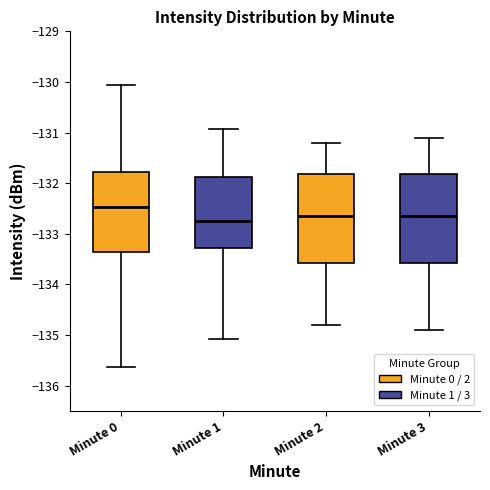

Reading left to right, transcribe this box plot: for each box, give where its median line is, the range the box spans, and where its two whiskers end, as read against the y-axis. The values are not printed on the chart, so give them approximately, as read against the axis.

Minute 0: median -132.5, box -133.4 to -131.8, whiskers -135.6 to -130.1
Minute 1: median -132.7, box -133.3 to -131.9, whiskers -135.1 to -130.9
Minute 2: median -132.6, box -133.6 to -131.8, whiskers -134.8 to -131.2
Minute 3: median -132.6, box -133.6 to -131.8, whiskers -134.9 to -131.1